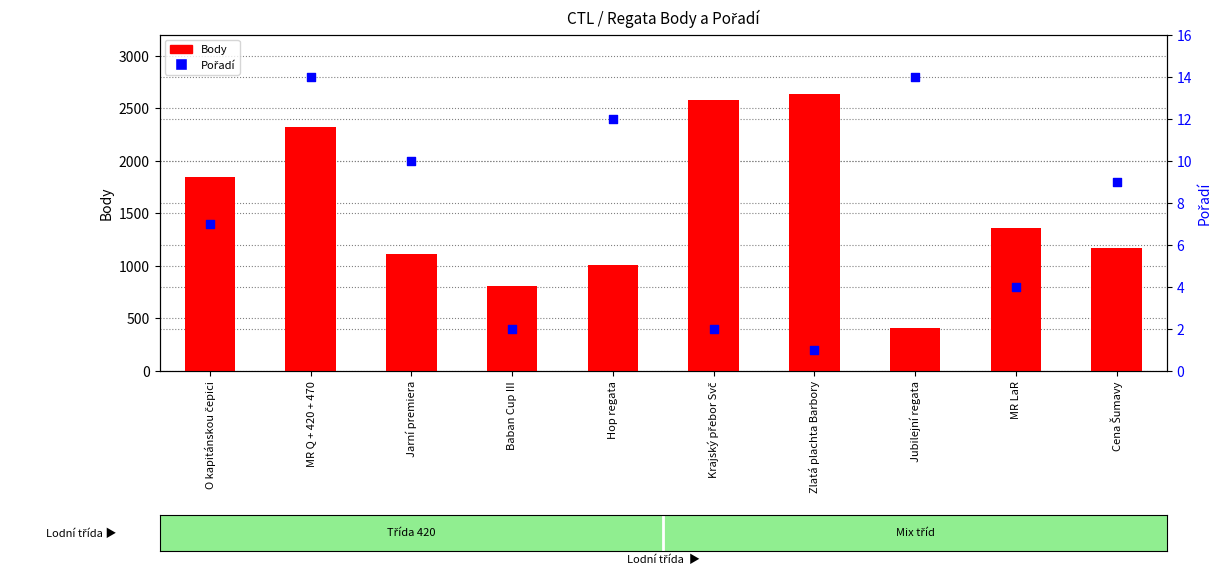

Which series reaches the minimum Y coordinate?

Pořadí